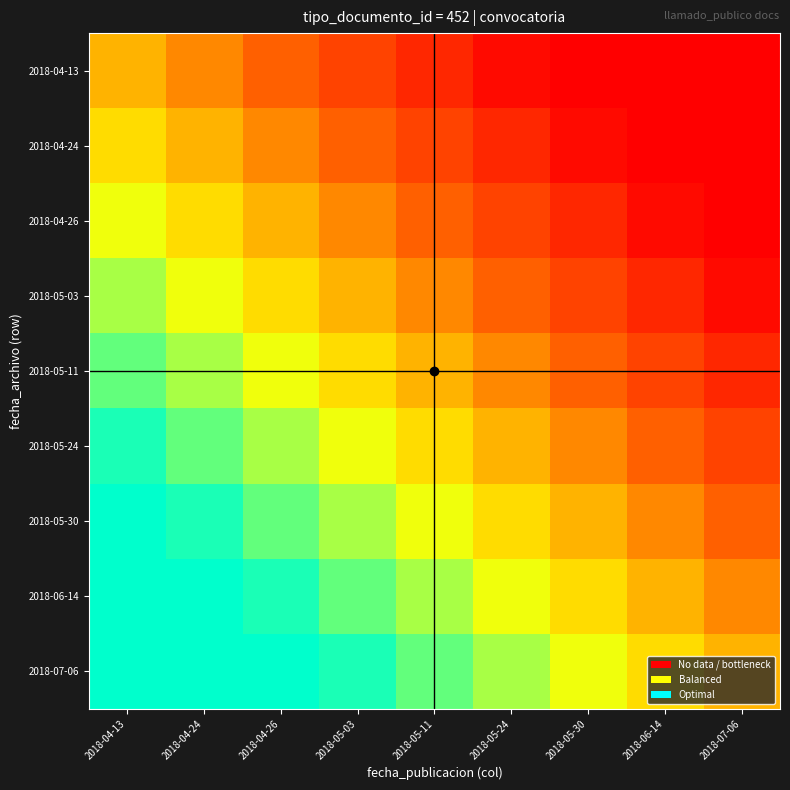

Count the number of categories in the chart.

9